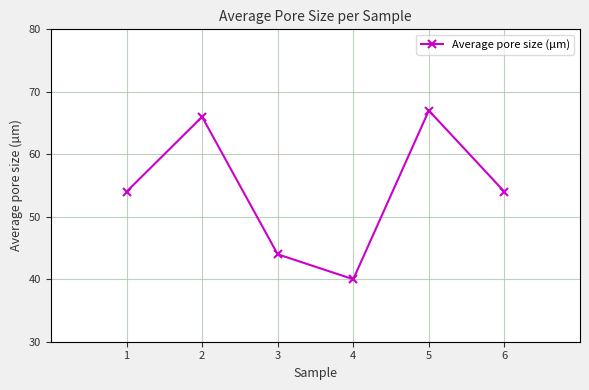

What is the sum of all values?

325